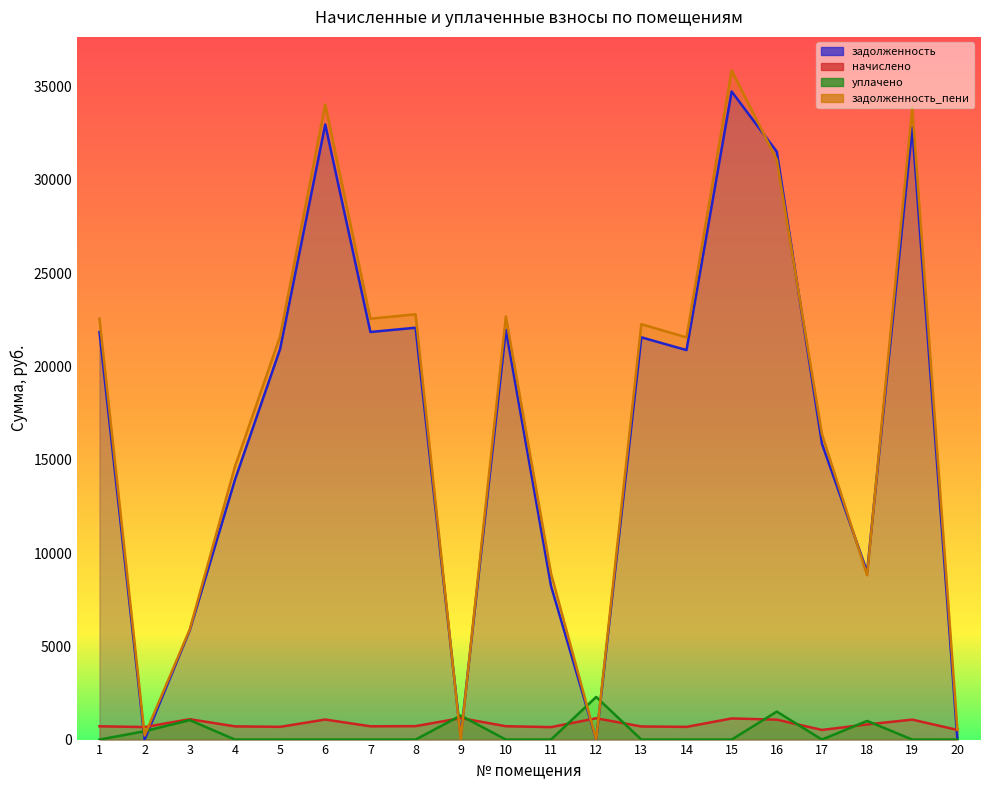

True or false: задолженность and задолженность_пени cross at least once.

True